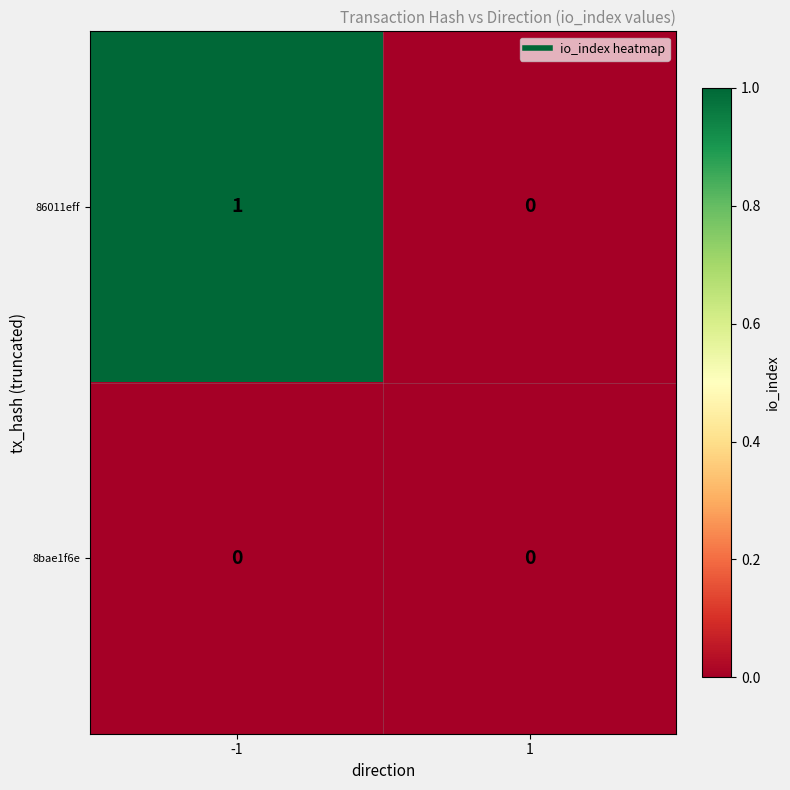

Count the number of data series in this chart.

2